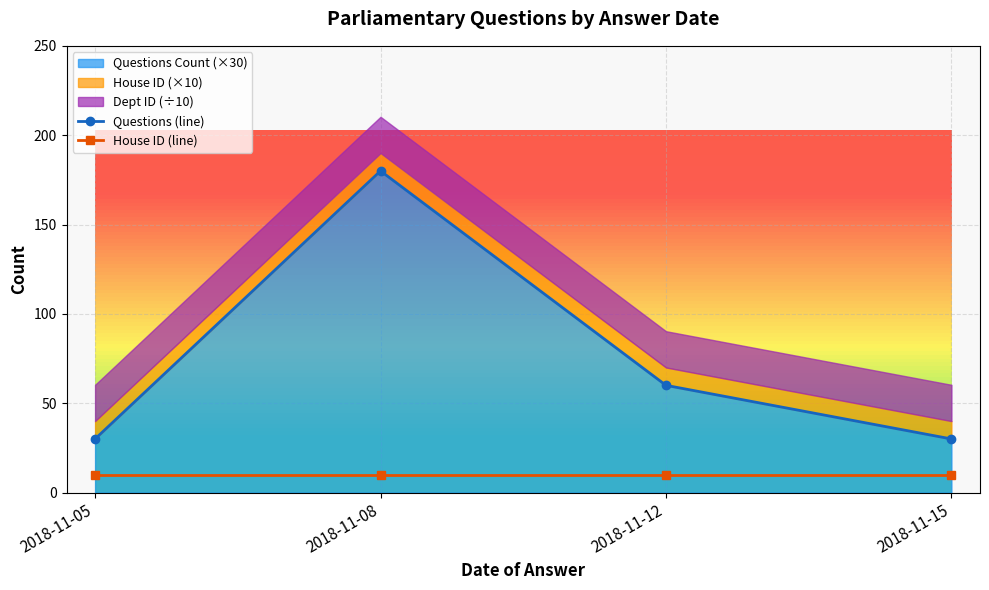

Reading left to right, extract all data points from this chart.

Questions (line): 2018-11-05=30	2018-11-08=180	2018-11-12=60	2018-11-15=30
House ID (line): 2018-11-05=10	2018-11-08=10	2018-11-12=10	2018-11-15=10